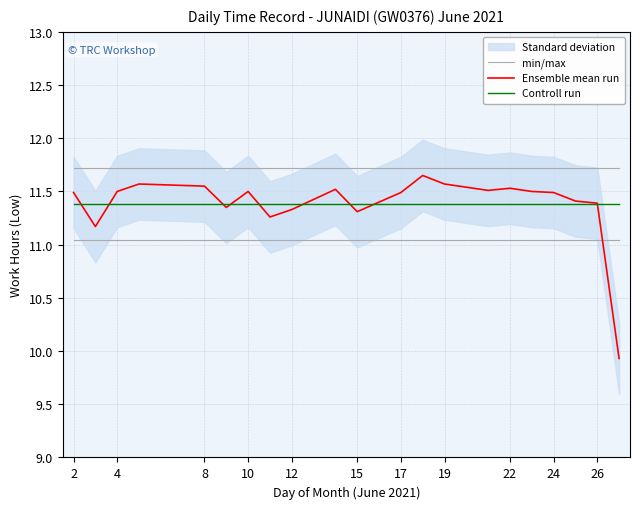

Is the value of Controll run at 15 greater than the value of min/max at 2?

No